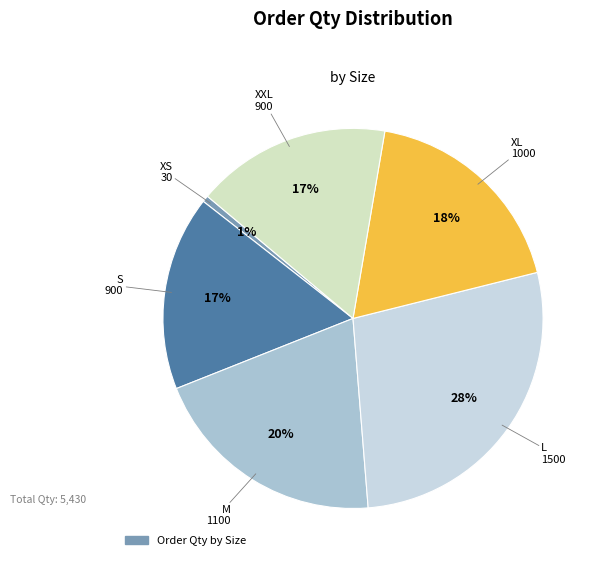

How many segments does this pie chart have?

6